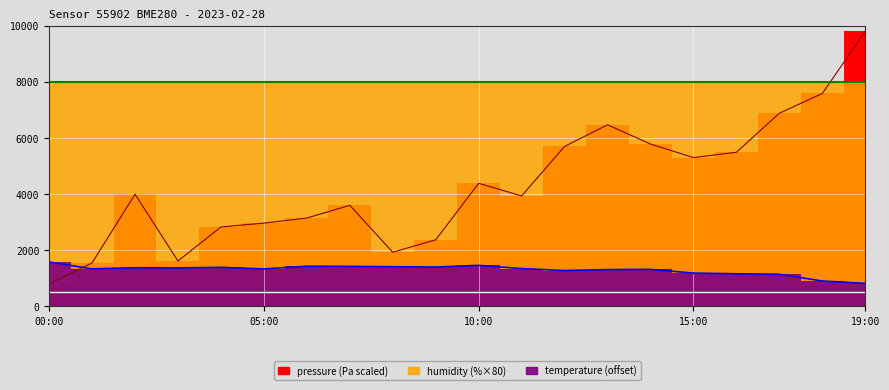

What is the label of the 1st point from the left?

00:00